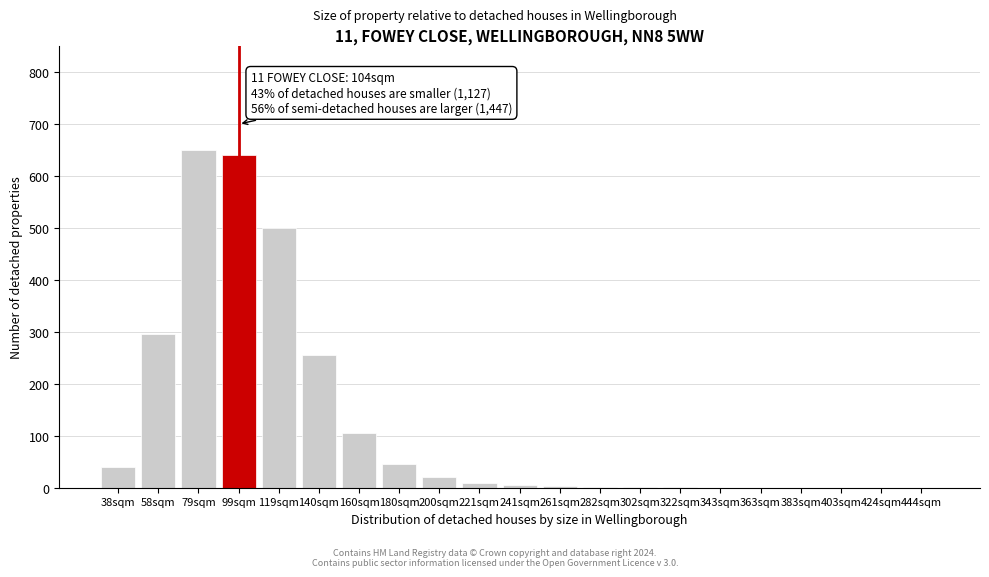

Between 99sqm and 424sqm, which is larger?

99sqm